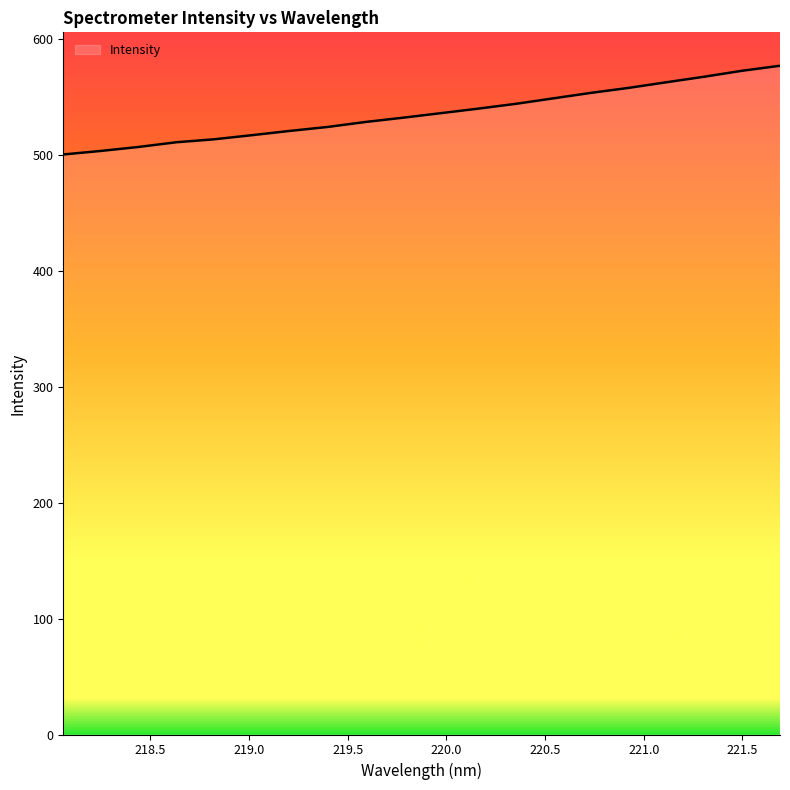

What is the maximum value shown in the chart?

577.2